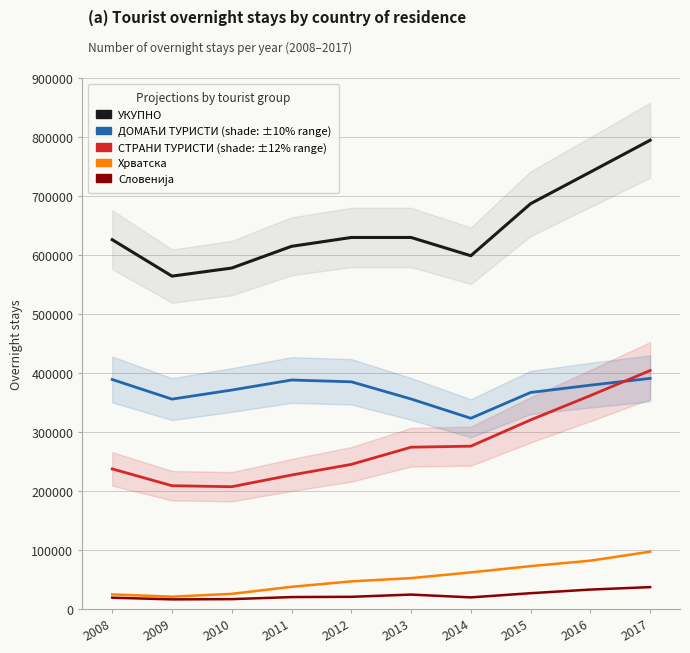

What is the difference between the УКУПНО values at 2013 and 2011?

15026